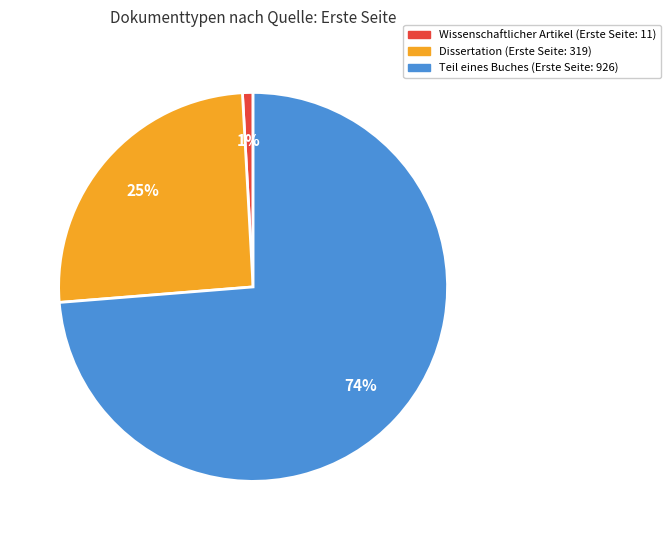

Is there a majority slice in this chart?

Yes